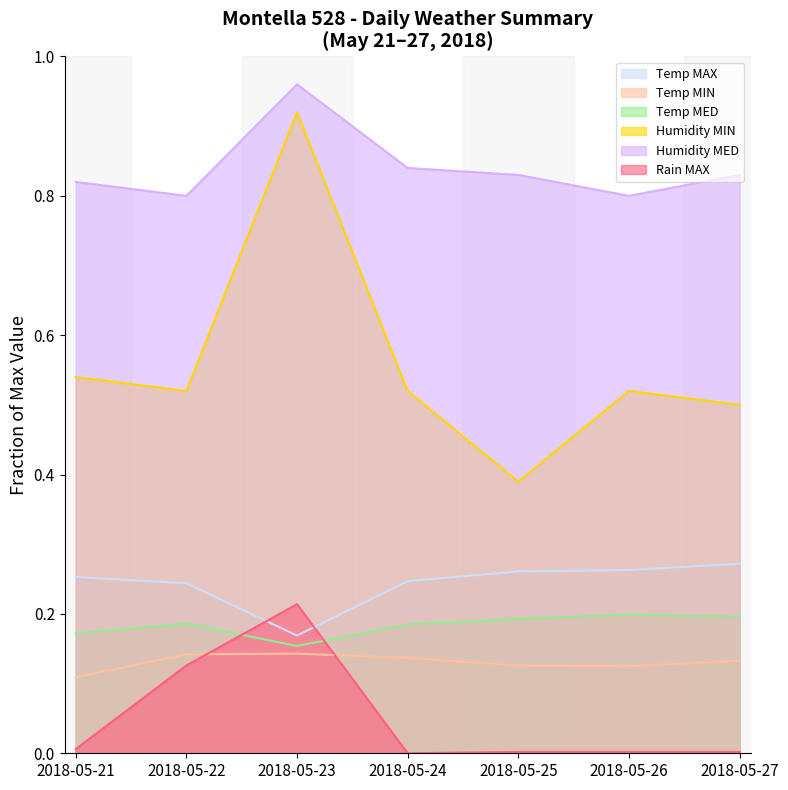

The Humidity MIN series shows 0.9 at 2018-05-24. True or false?

False